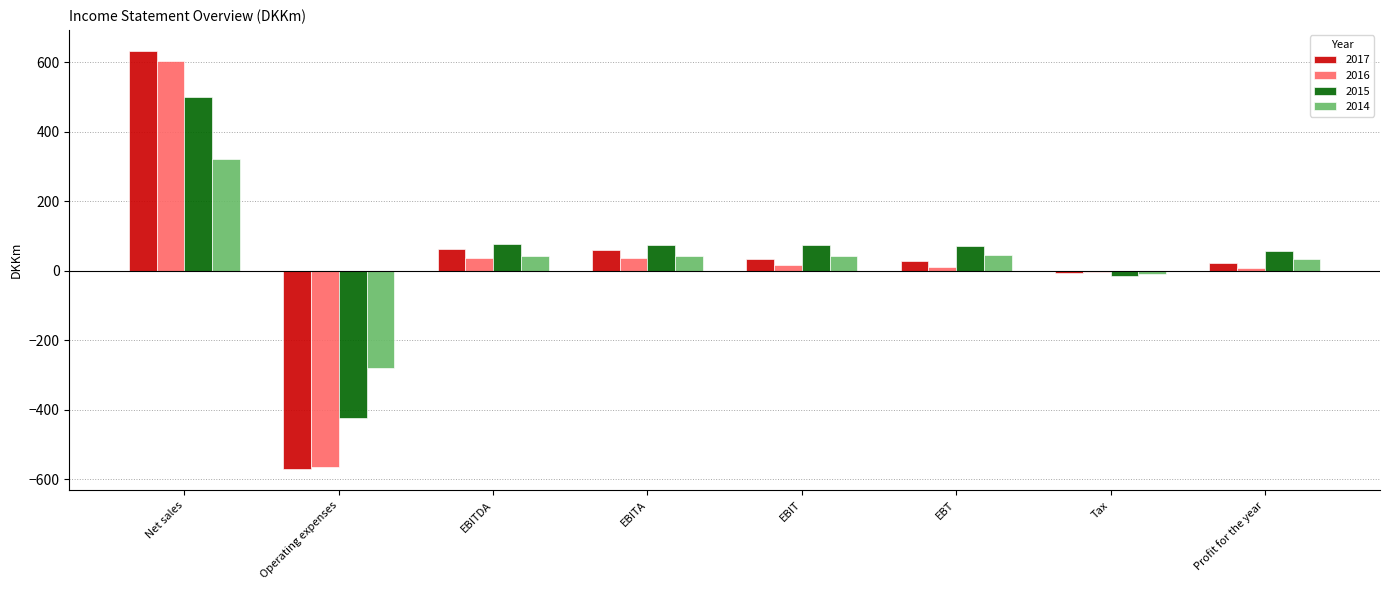

At which category is the sum across all series the highest?

Net sales